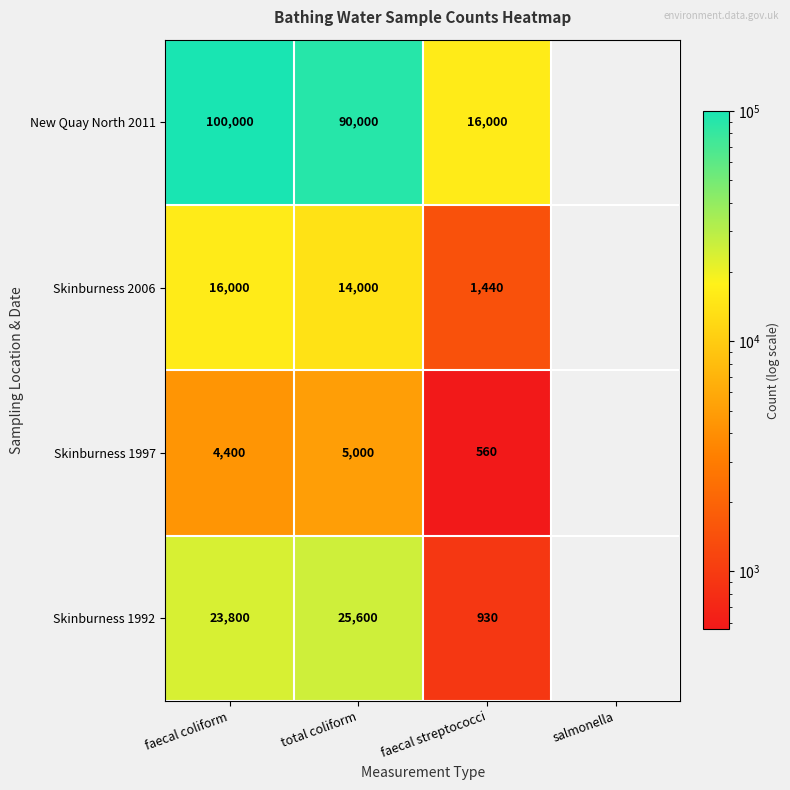

Is it true that New Quay North 2011 equals 16000 at faecal streptococci?

True